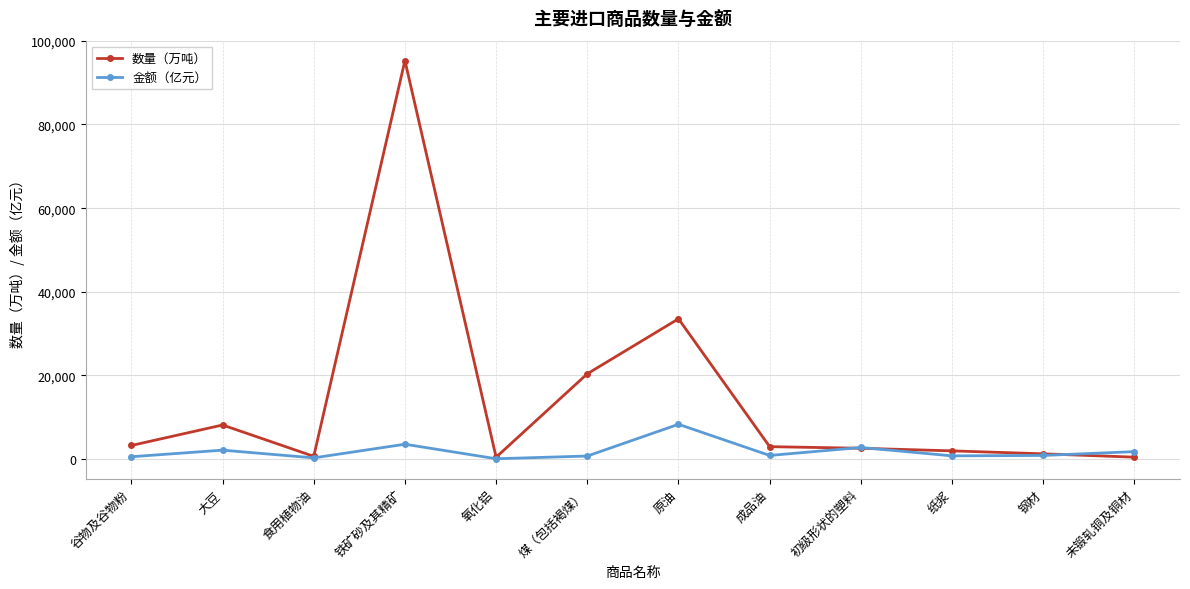

At which category does the chart reach its peak across all series?

铁矿砂及其精矿